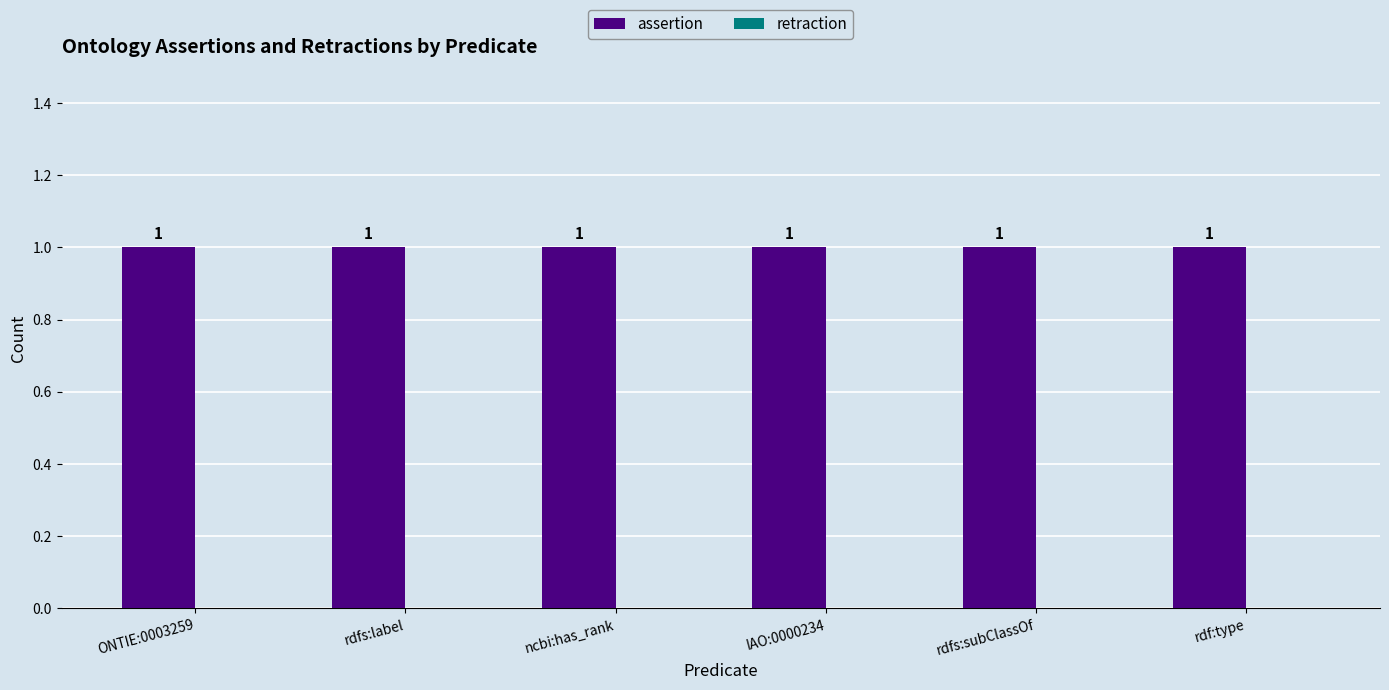

Reading left to right, extract all data points from this chart.

assertion: ONTIE:0003259=1	rdfs:label=1	ncbi:has_rank=1	IAO:0000234=1	rdfs:subClassOf=1	rdf:type=1
retraction: ONTIE:0003259=0	rdfs:label=0	ncbi:has_rank=0	IAO:0000234=0	rdfs:subClassOf=0	rdf:type=0